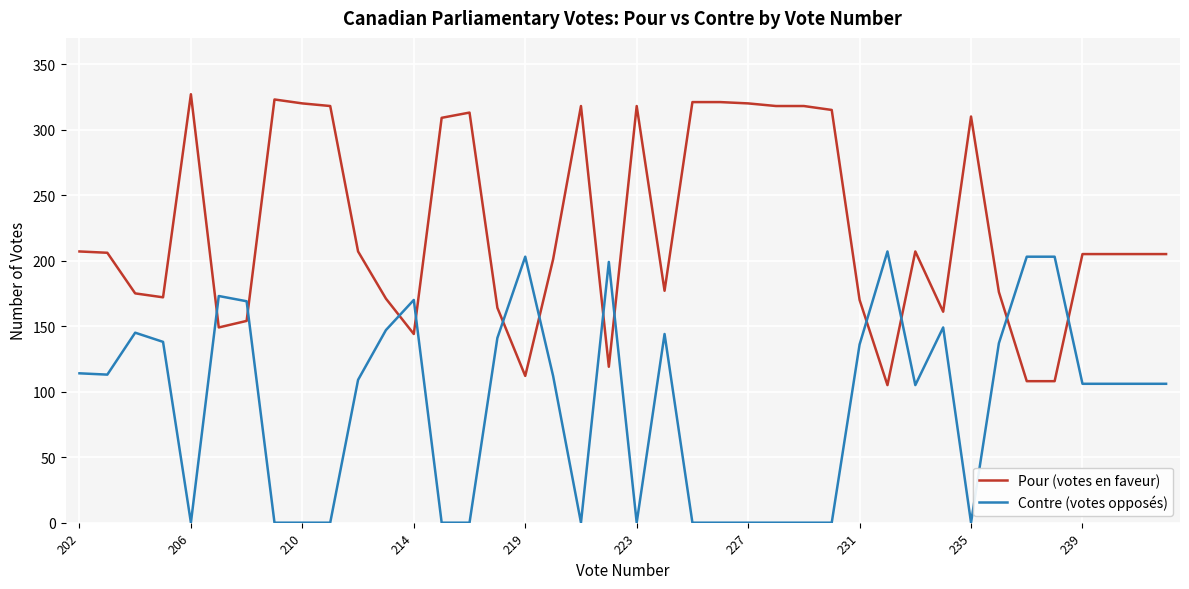

After their last crossing, which series has the higher values: Contre (votes opposés) or Pour (votes en faveur)?

Pour (votes en faveur)